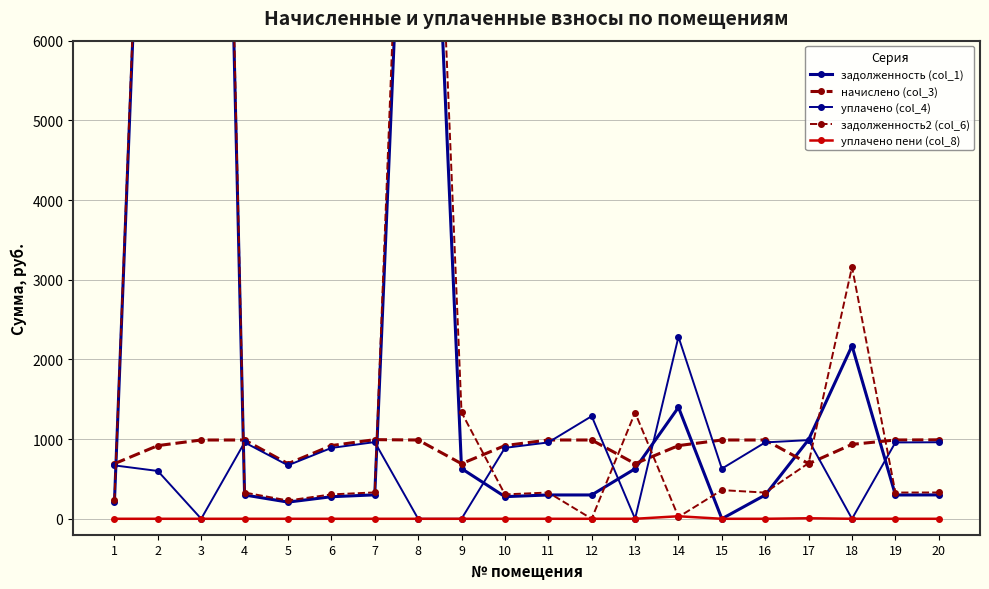

In начислено (col_3), how many points are lower than both neighbors (excluding endpoints)?

4